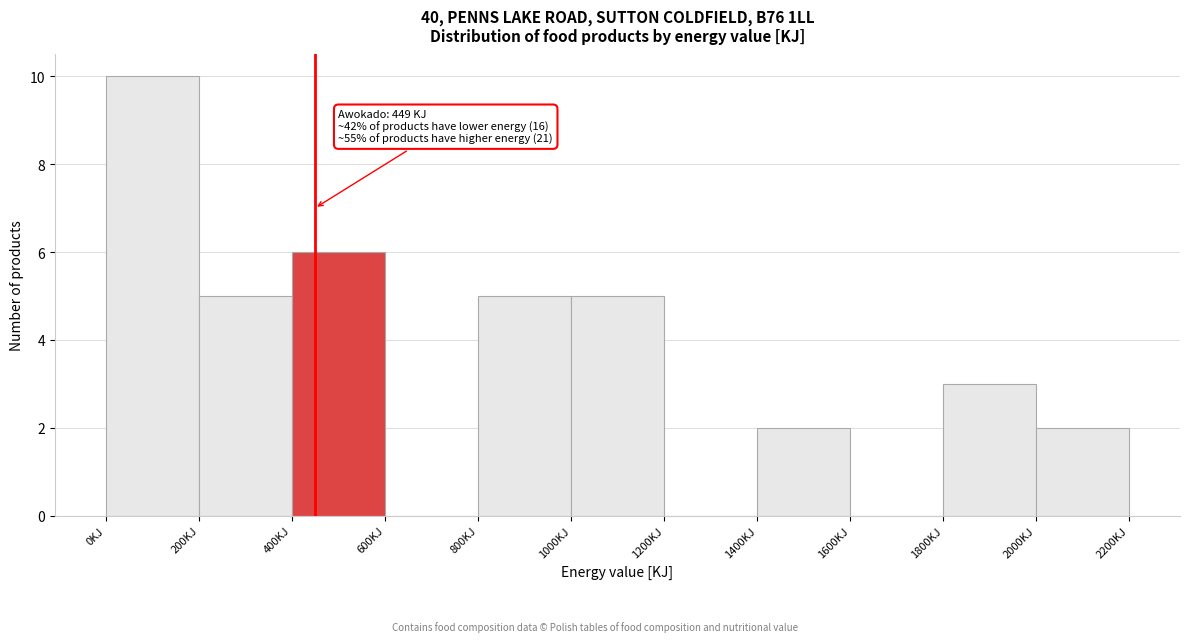

Which range on the x-axis has the tallest bar?

0 to 200